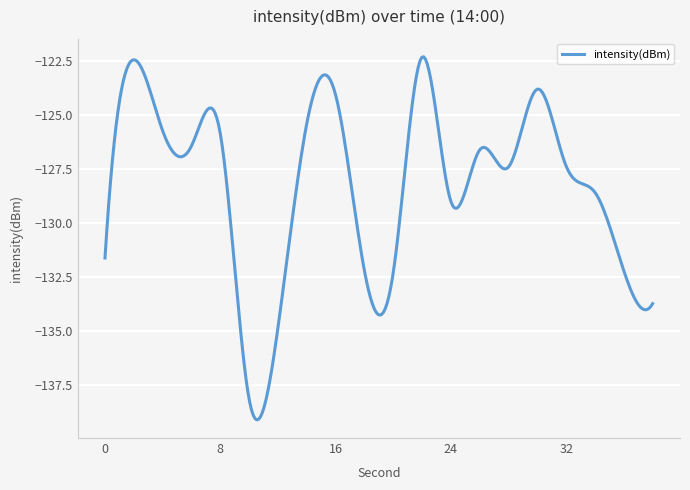

What is the minimum value shown in the chart?

-139.1